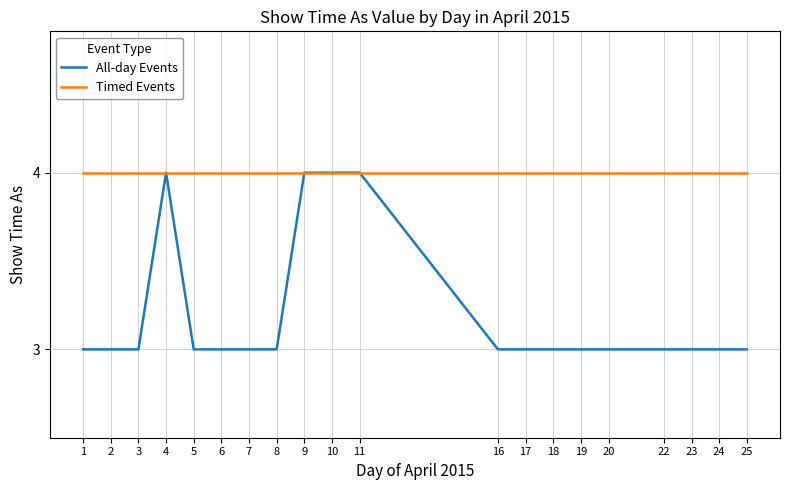

What is the total value across all series at 18?

7